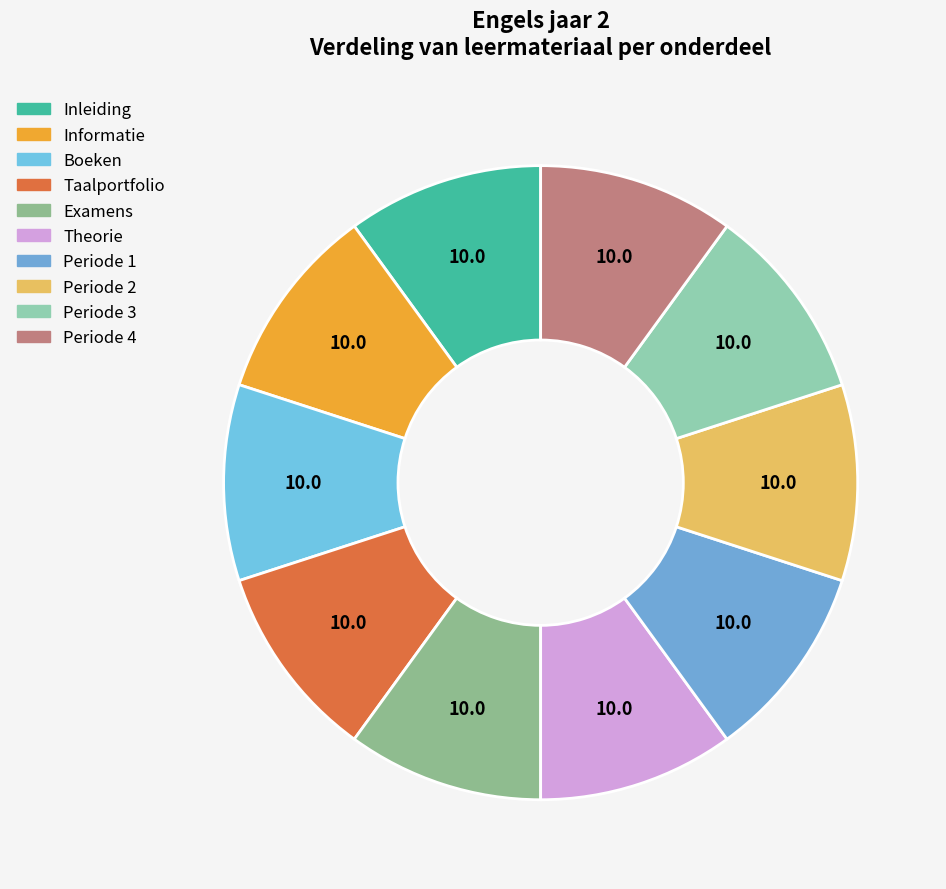

Rank the categories by value from highest to lowest.

Examens, Periode 4, Periode 3, Periode 2, Periode 1, Theorie, Taalportfolio, Boeken, Informatie, Inleiding